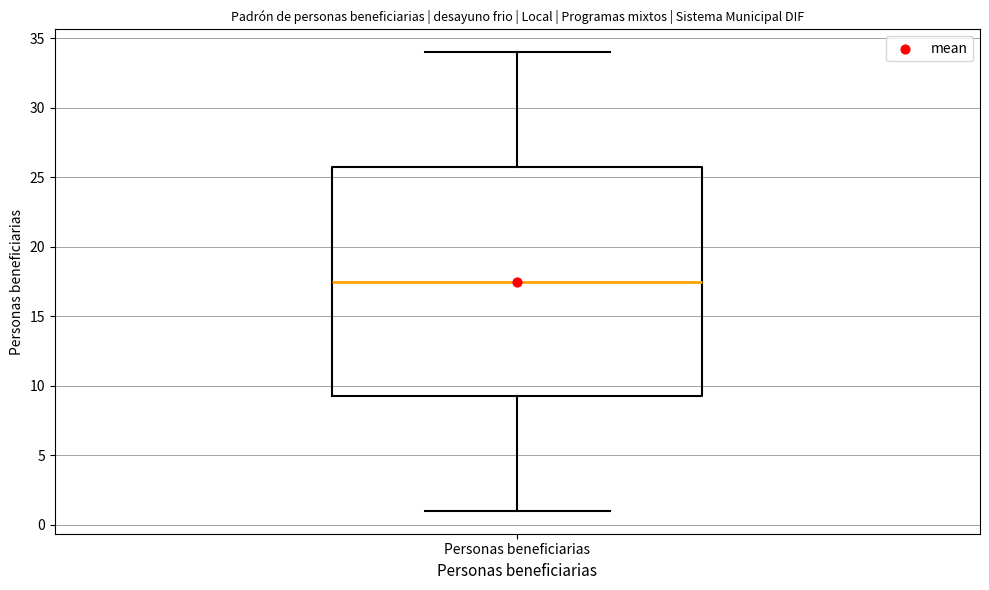

Where does the lower whisker of the box for Personas beneficiarias end on the y-axis? The values are not printed on the chart, so give them approximately, as read against the axis.

1.0